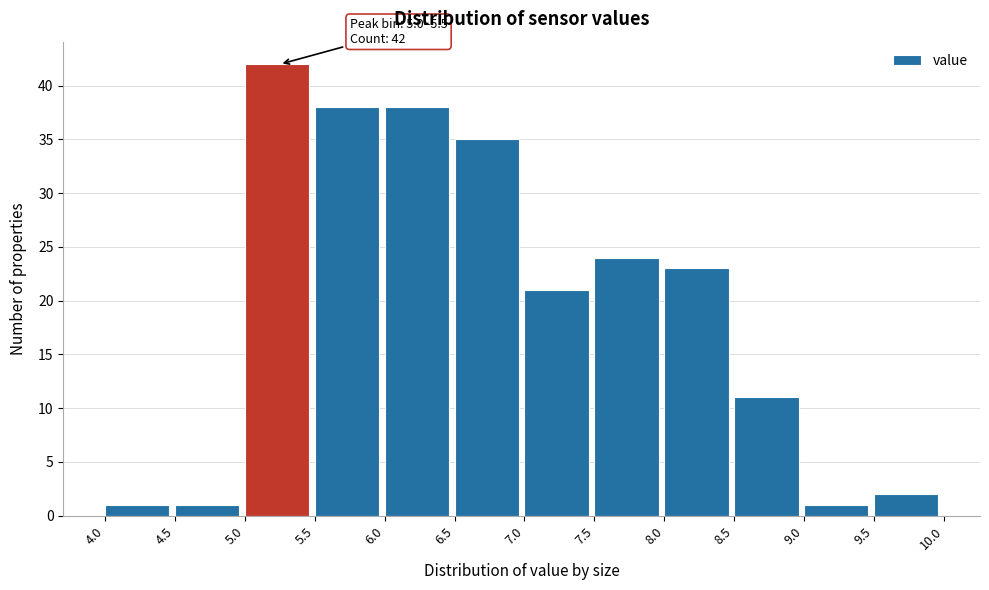

Over which range of the x-axis is the bar tallest?

5.0 to 5.5